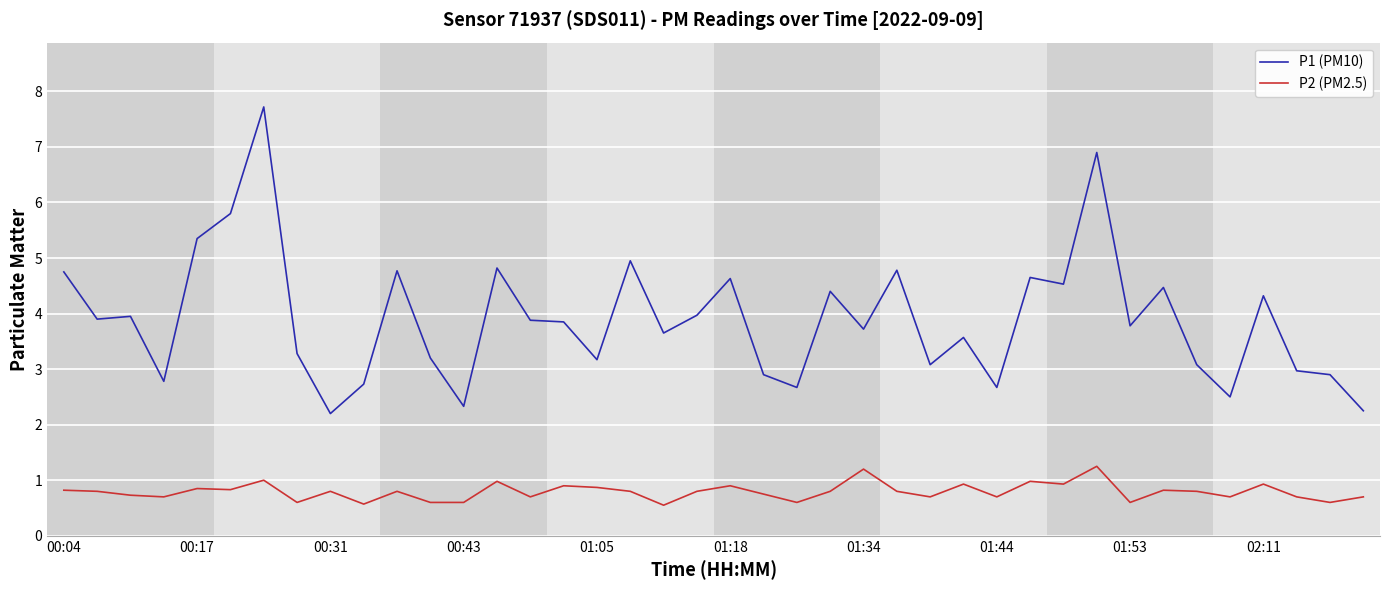

What is the difference between the maximum and second lowest values in the P2 (PM2.5) series?

0.7